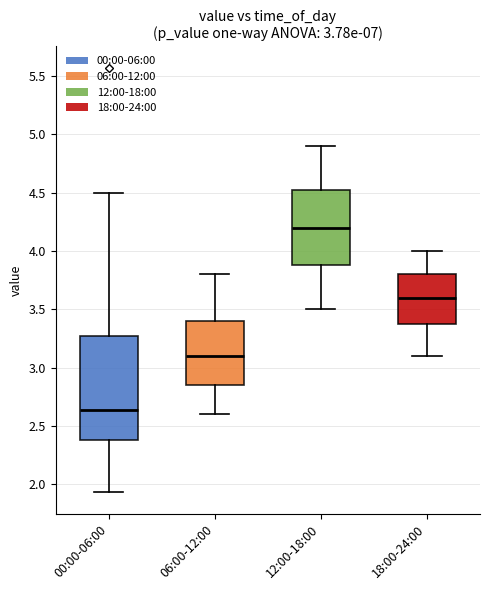

Reading left to right, read every box against the y-axis: the position of its median line, the range the box covers, and the ends of its whiskers. The values are not printed on the chart, so give them approximately, as read against the axis.

00:00-06:00: median 2.65, box 2.40 to 3.25, whiskers 1.95 to 4.50
06:00-12:00: median 3.10, box 2.85 to 3.40, whiskers 2.60 to 3.80
12:00-18:00: median 4.20, box 3.90 to 4.55, whiskers 3.50 to 4.90
18:00-24:00: median 3.60, box 3.40 to 3.80, whiskers 3.10 to 4.00